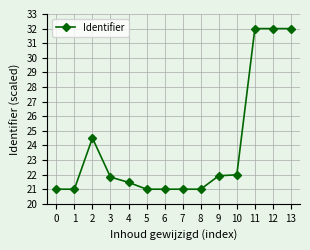

At which category does the data reach its first local peak?

2